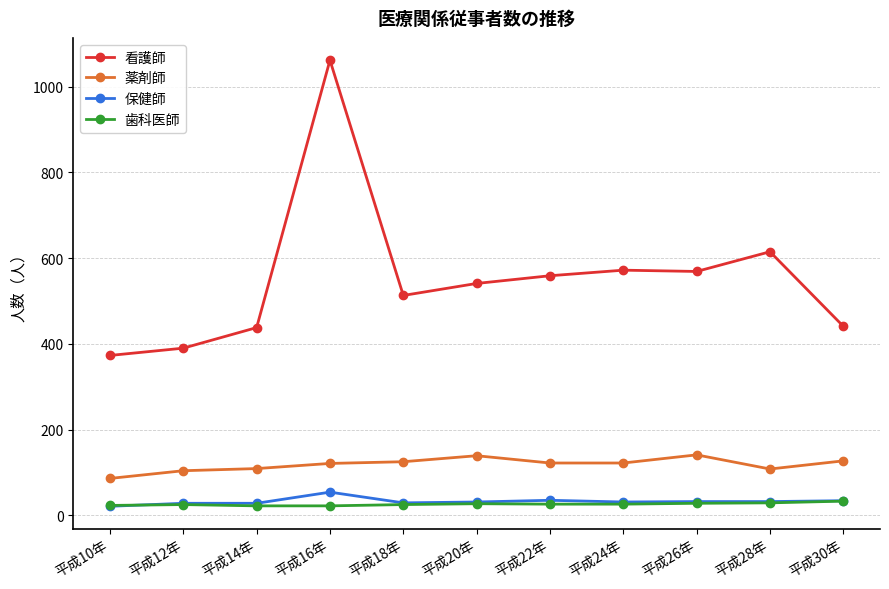

True or false: 保健師 and 薬剤師 cross at least once.

False